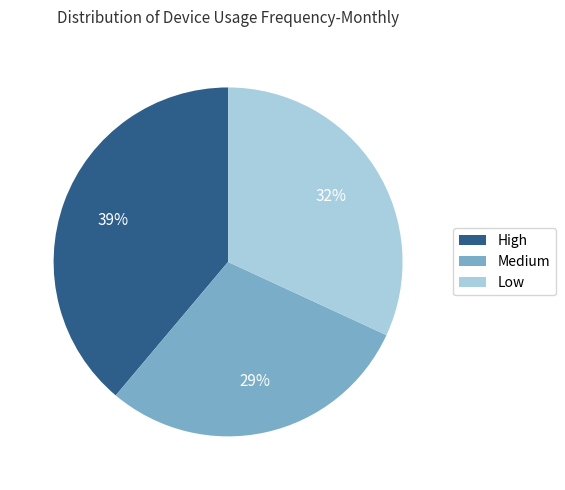

How many segments does this pie chart have?

3